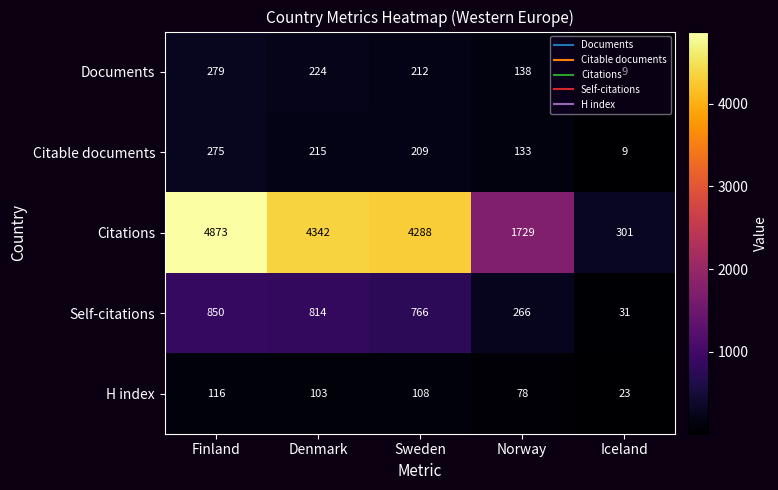

What is the total value across all series at Iceland?

373